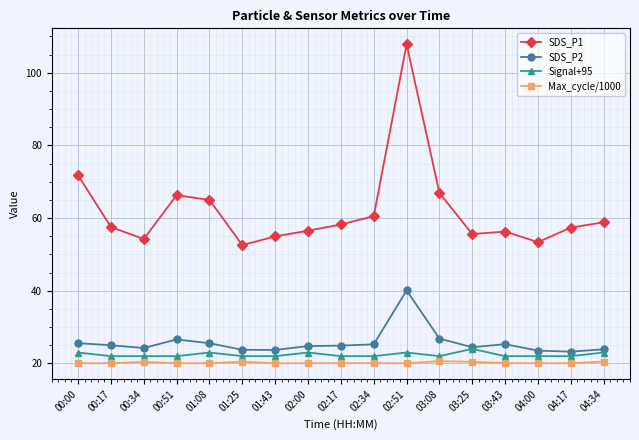

What is the value of the Max_cycle/1000 point at the 14th from the left?

20.1